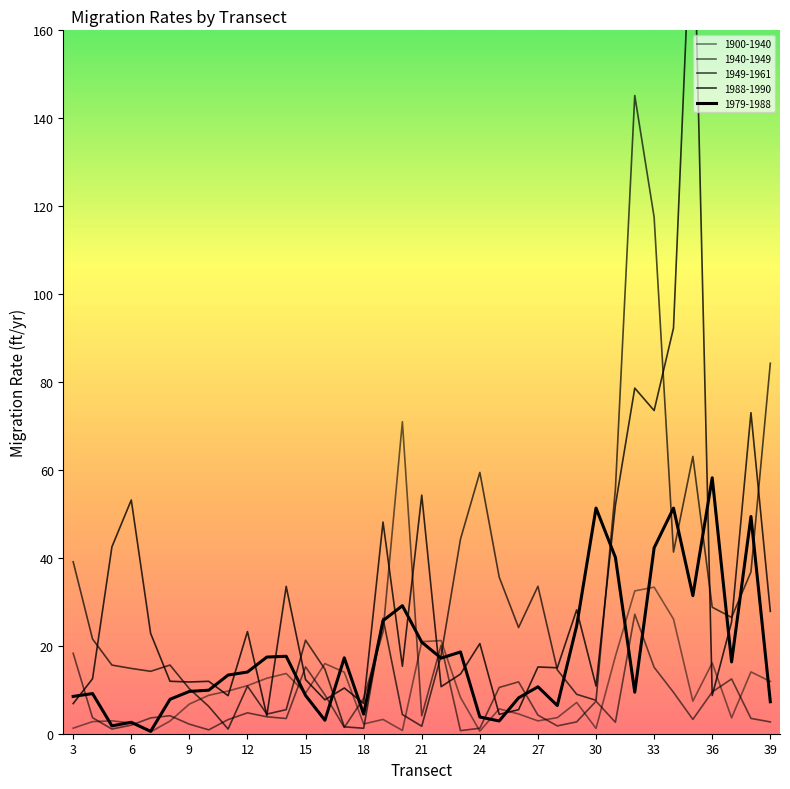

The value of 1900-1940 at 24 is 1.0. True or false?

False